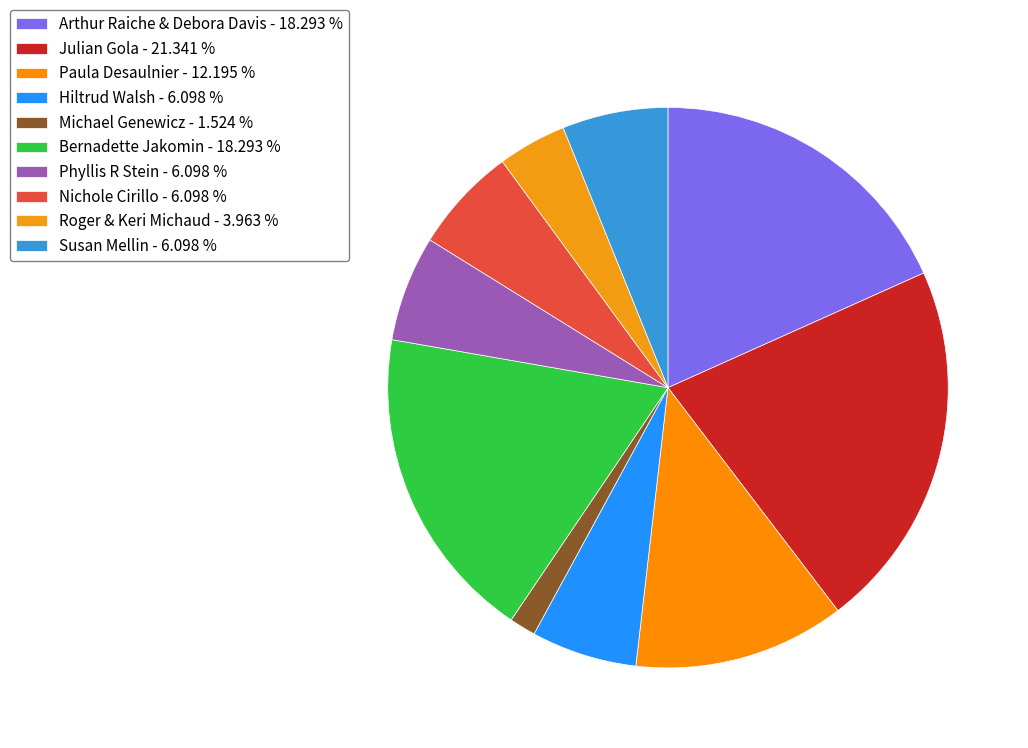

How many slices are in this pie chart?

10